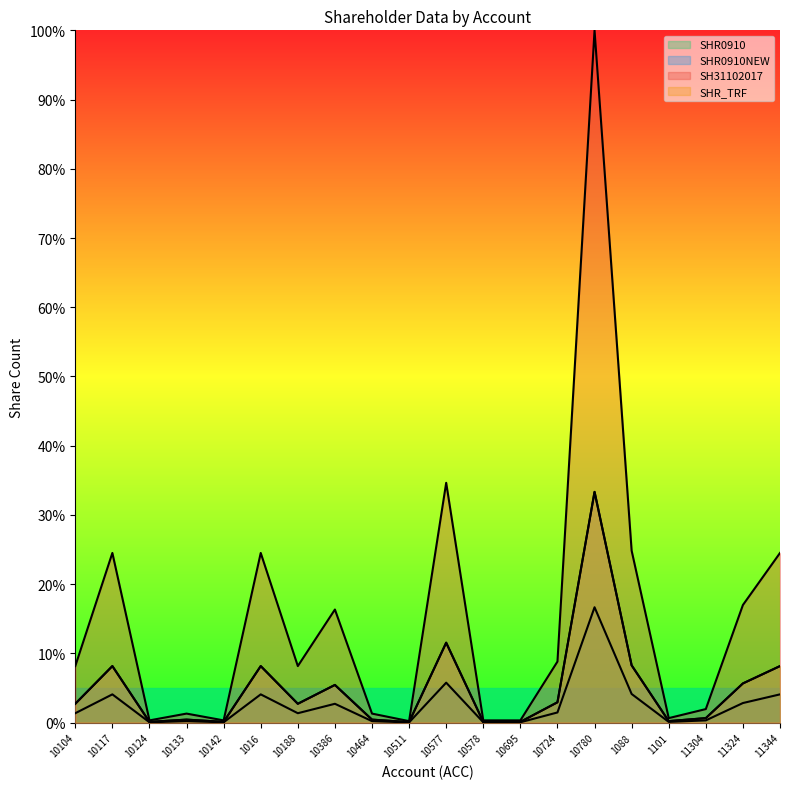

Reading left to right, transcribe all the data shown in this chart.

SHR0910: 10104=0.0	10117=0.0	10124=0.0	10133=0.0	10142=0.0	1016=0.0	10188=0.0	10386=0.0	10464=0.0	10511=0.0	10577=0.1	10578=0.0	10695=0.0	10724=0.0	10780=0.2	1088=0.0	1101=0.0	11304=0.0	11324=0.0	11344=0.0
SHR0910NEW: 10104=0.0	10117=0.1	10124=0.0	10133=0.0	10142=0.0	1016=0.1	10188=0.0	10386=0.1	10464=0.0	10511=0.0	10577=0.1	10578=0.0	10695=0.0	10724=0.0	10780=0.3	1088=0.1	1101=0.0	11304=0.0	11324=0.1	11344=0.1
SH31102017: 10104=0.0	10117=0.1	10124=0.0	10133=0.0	10142=0.0	1016=0.1	10188=0.0	10386=0.1	10464=0.0	10511=0.0	10577=0.1	10578=0.0	10695=0.0	10724=0.0	10780=0.3	1088=0.1	1101=0.0	11304=0.0	11324=0.1	11344=0.1
SHR_TRF: 10104=0.1	10117=0.2	10124=0.0	10133=0.0	10142=0.0	1016=0.2	10188=0.1	10386=0.2	10464=0.0	10511=0.0	10577=0.3	10578=0.0	10695=0.0	10724=0.1	10780=1.0	1088=0.2	1101=0.0	11304=0.0	11324=0.2	11344=0.2